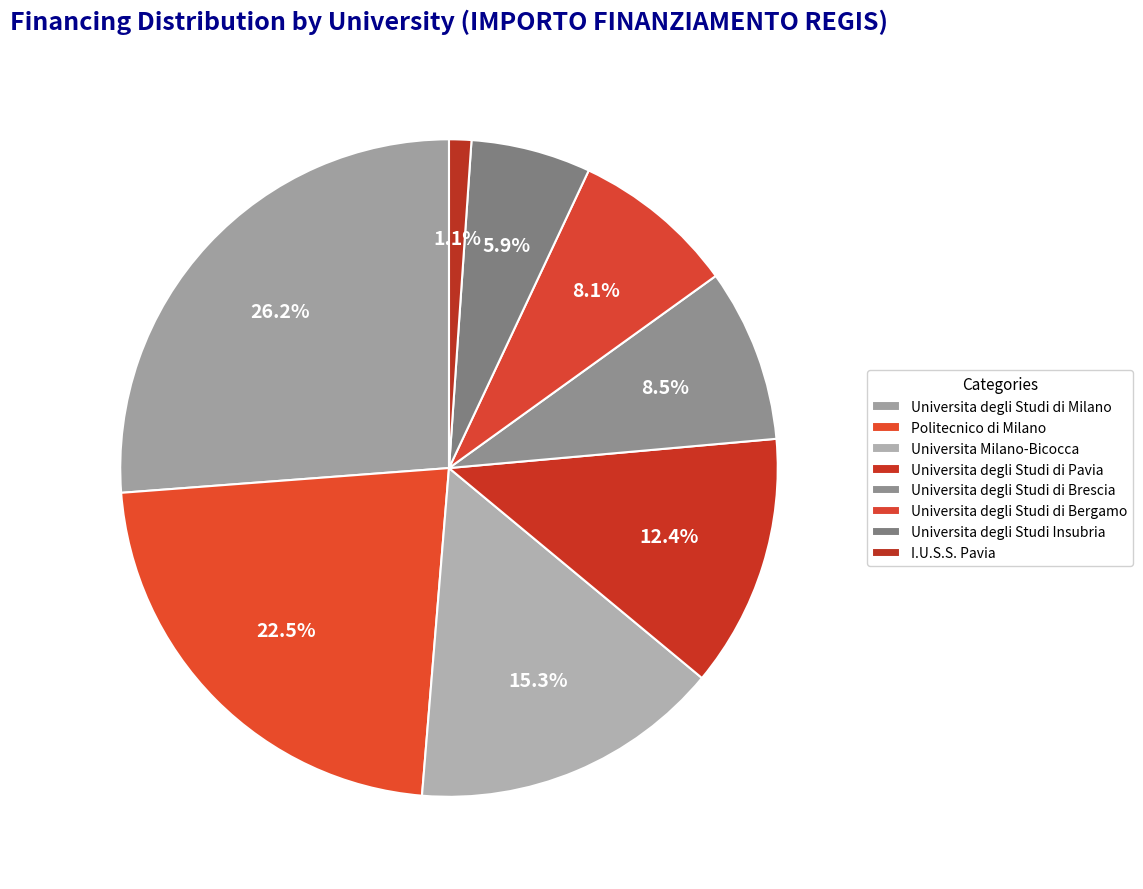

How many slices are in this pie chart?

8